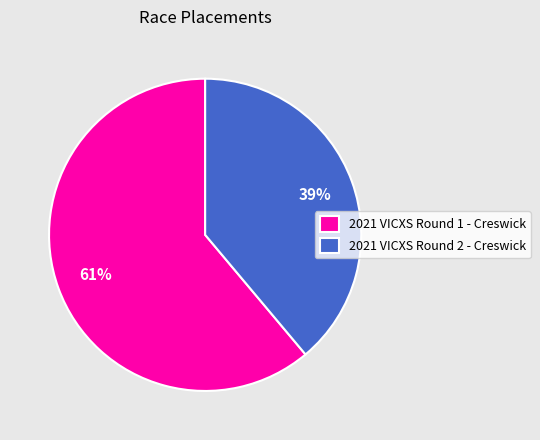

Which has a higher value, 2021 VICXS Round 2 - Creswick or 2021 VICXS Round 1 - Creswick?

2021 VICXS Round 1 - Creswick